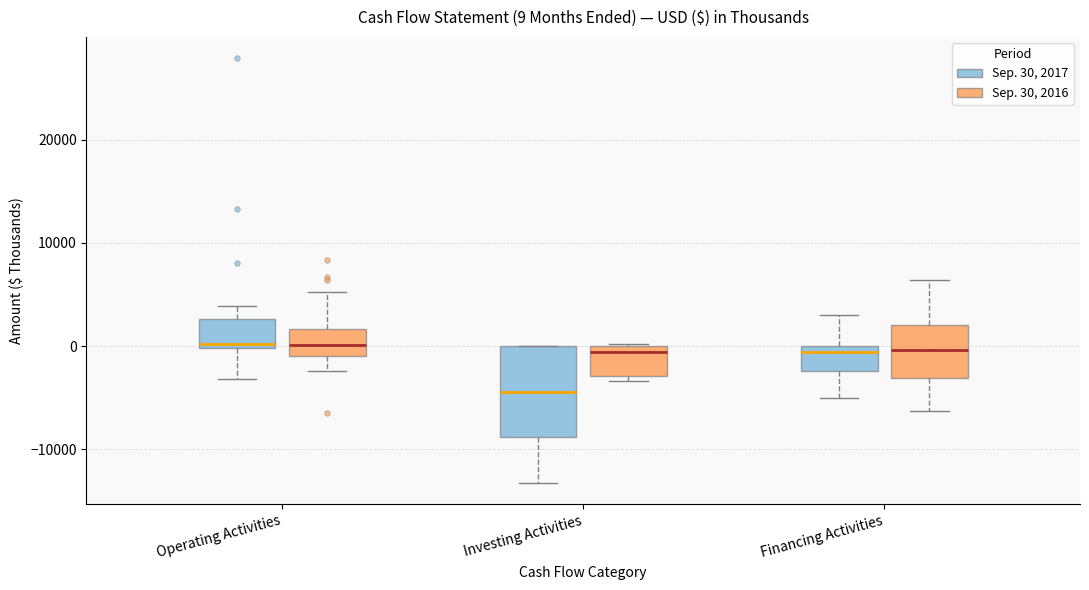

Which box's median line is the lowest?

Investing Activities (Sep. 30, 2017)